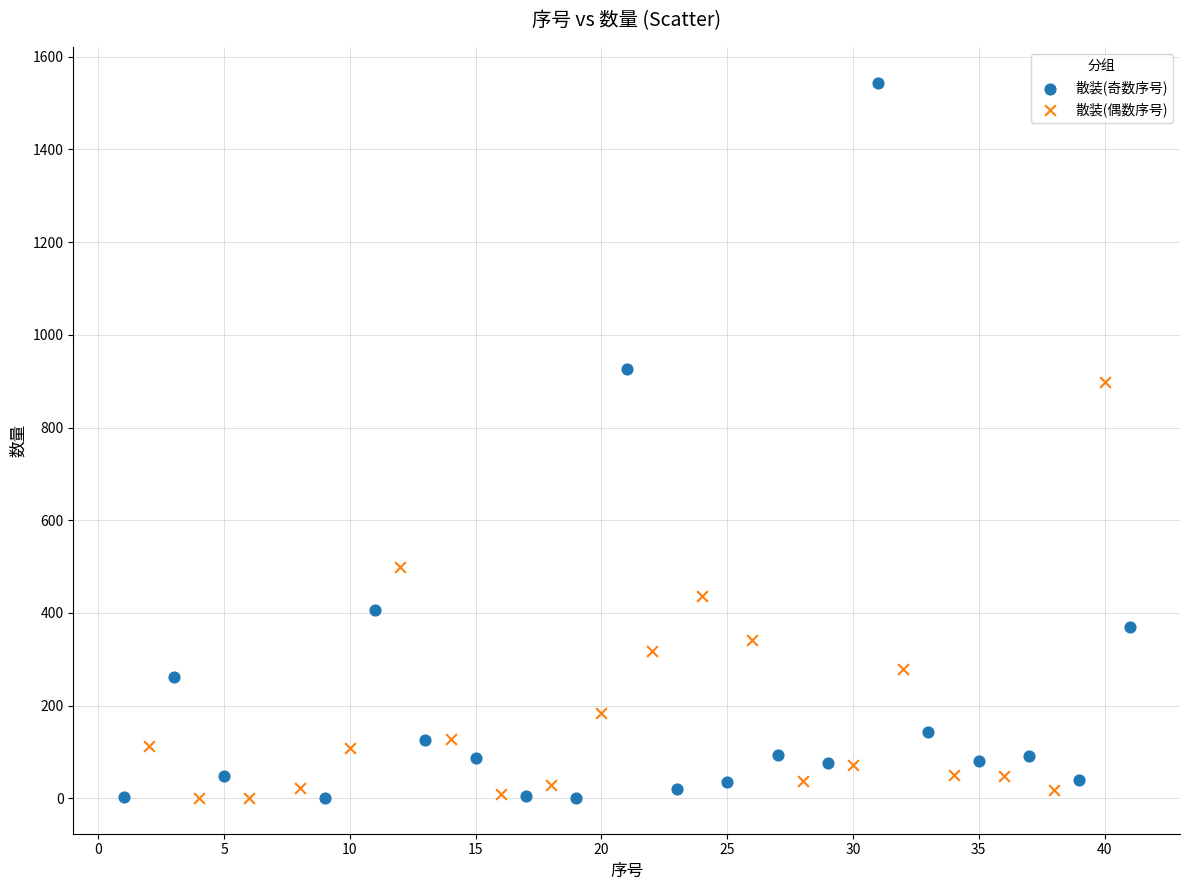

Which series reaches the maximum Y coordinate?

散装(奇数序号)